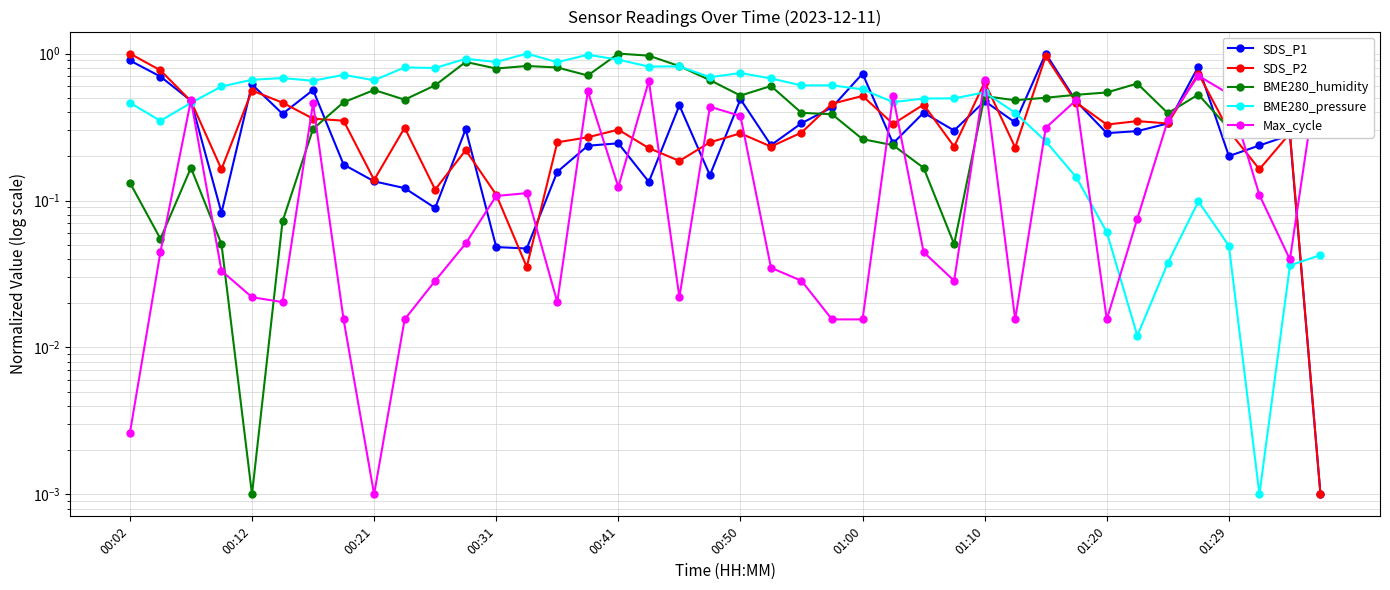

True or false: SDS_P2 has more than 0 points higher than both neighbors.

True